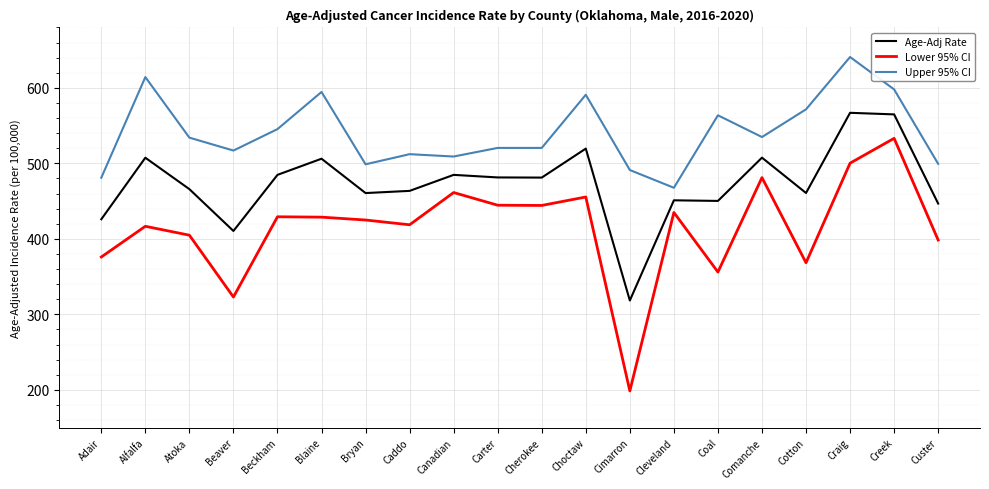

What is the total value across all series at Cimarron?

1008.2